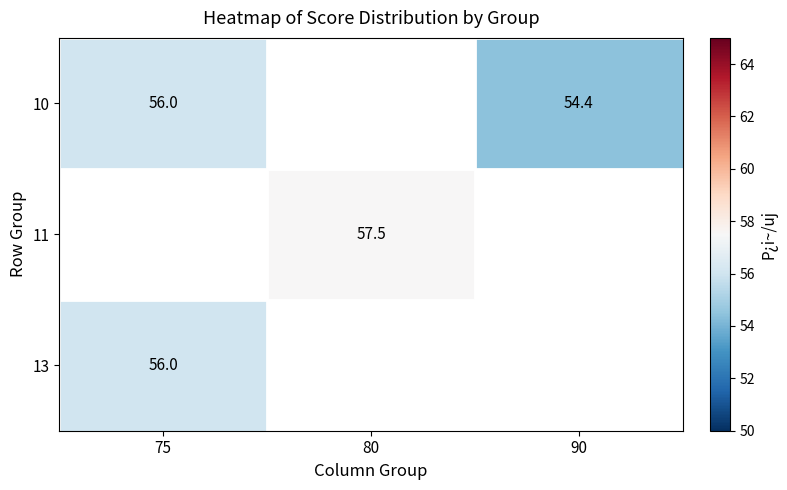

What is the difference between the 10 values at 75 and 90?

1.6